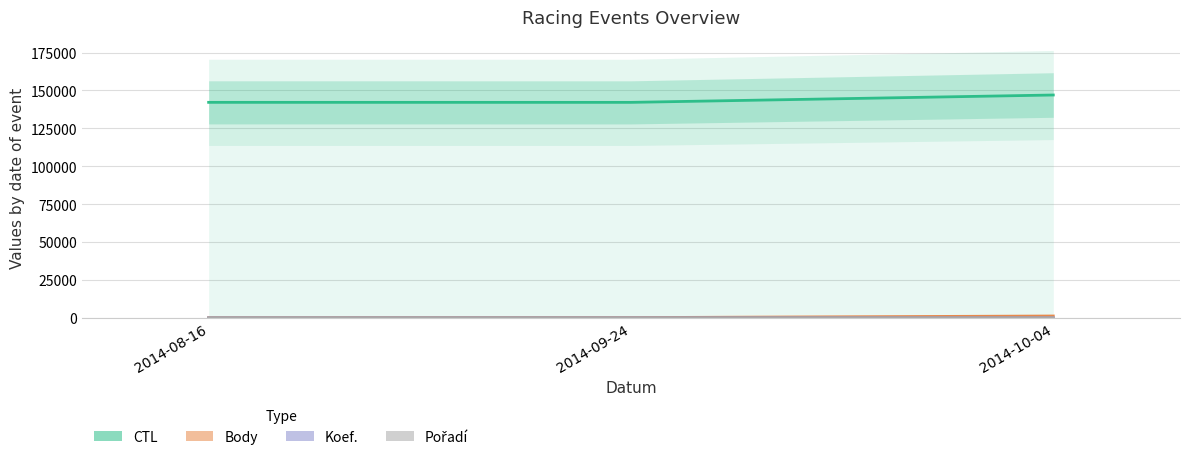

What is the spread (max minus min) of values at 2014-09-24?

142161